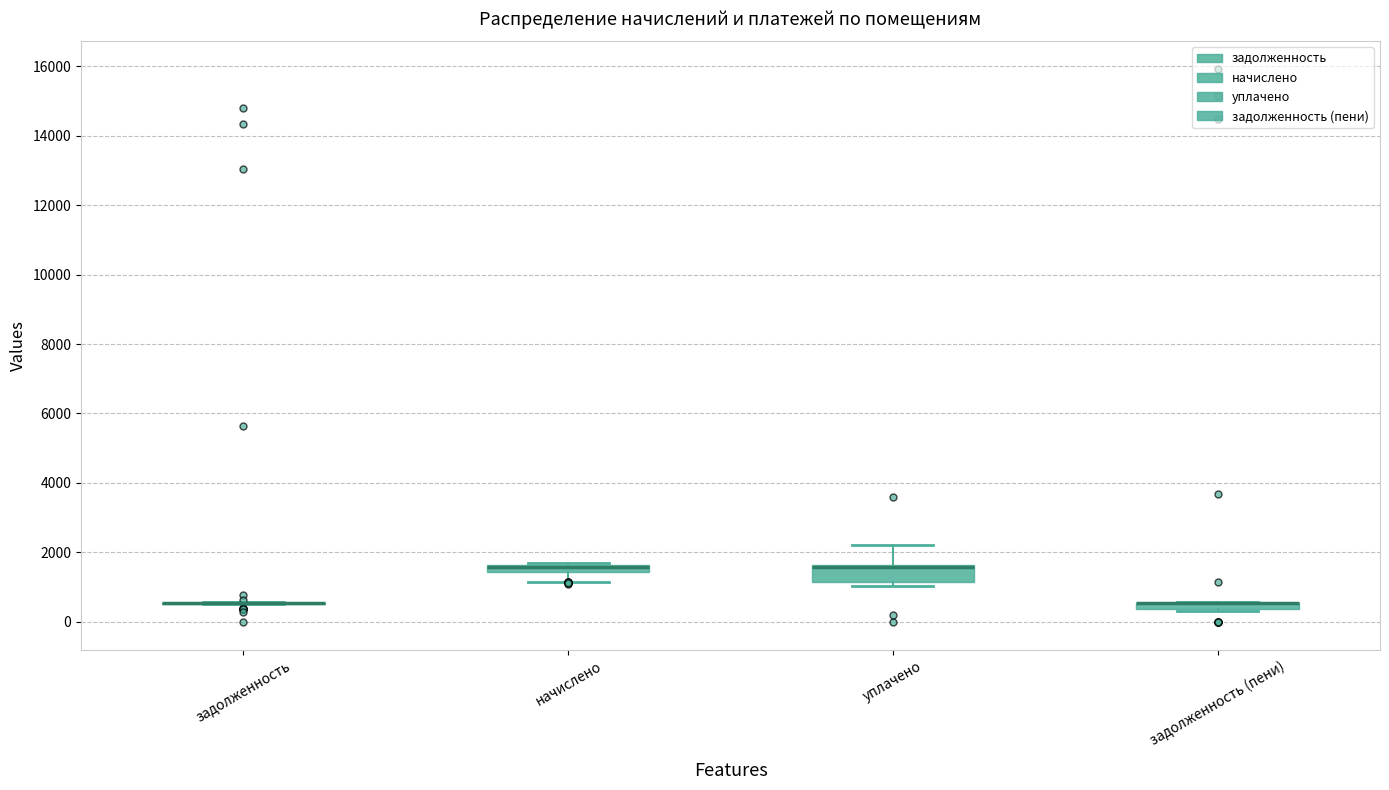

Where is the lower edge of the box for задолженность (пени) on the y-axis? The values are not printed on the chart, so give them approximately, as read against the axis.

400